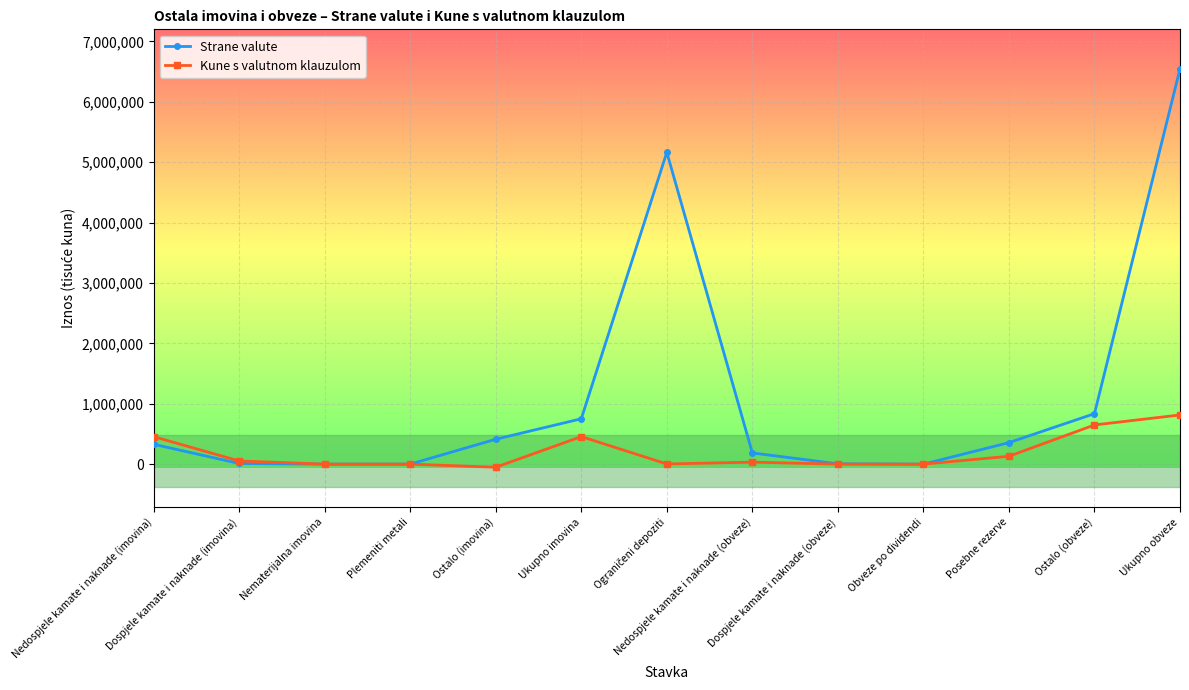

What is the maximum value for Strane valute?

6544028